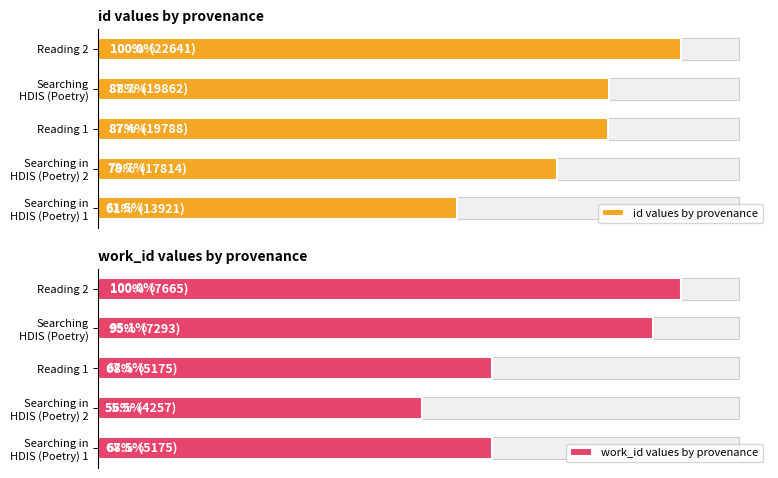

Count the number of data series in this chart.

2